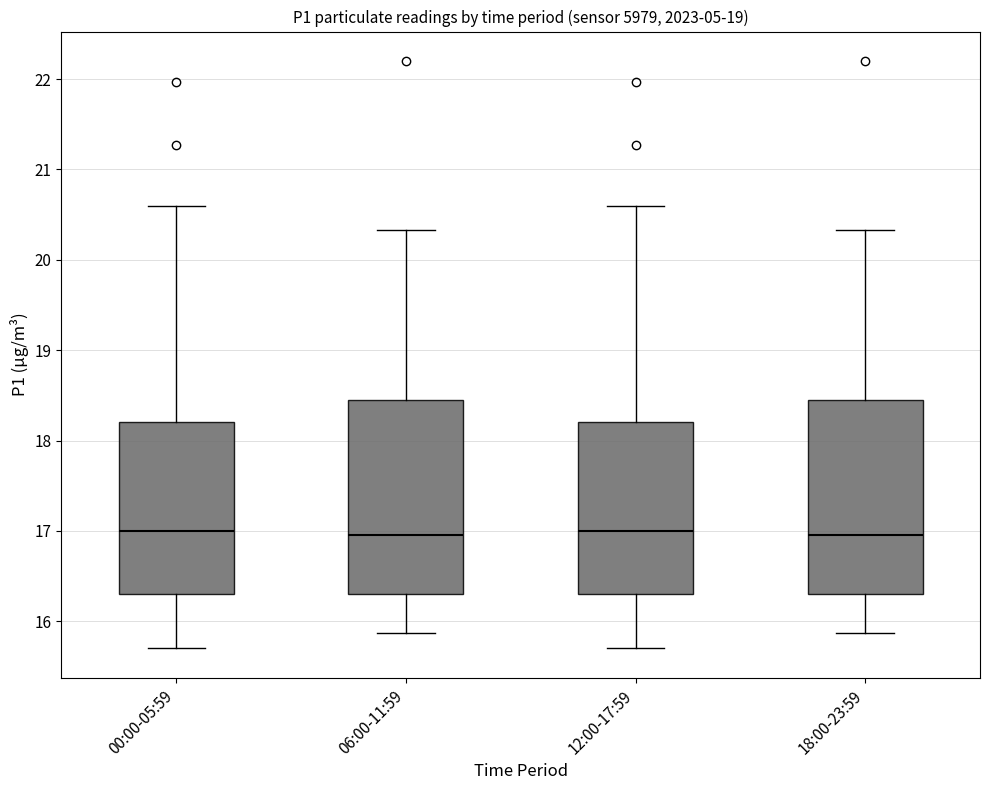

Reading left to right, transcribe this box plot: for each box, give where its median line is, the range the box spans, and where its two whiskers end, as read against the y-axis. The values are not printed on the chart, so give them approximately, as read against the axis.

00:00-05:59: median 17.0, box 16.3 to 18.2, whiskers 15.7 to 20.6
06:00-11:59: median 17.0, box 16.3 to 18.4, whiskers 15.9 to 20.3
12:00-17:59: median 17.0, box 16.3 to 18.2, whiskers 15.7 to 20.6
18:00-23:59: median 17.0, box 16.3 to 18.4, whiskers 15.9 to 20.3